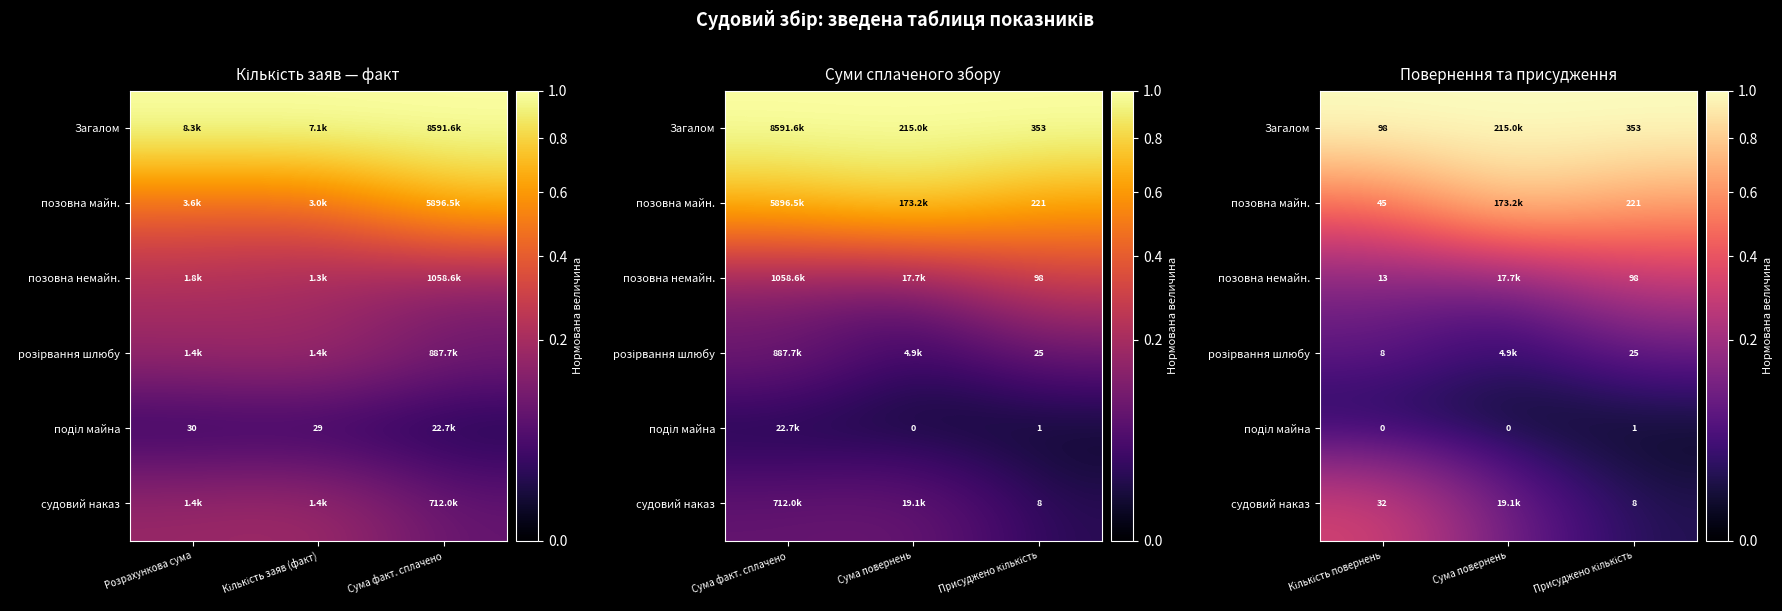

What is the difference between the highest and lowest values at Сума повернень?

1.0